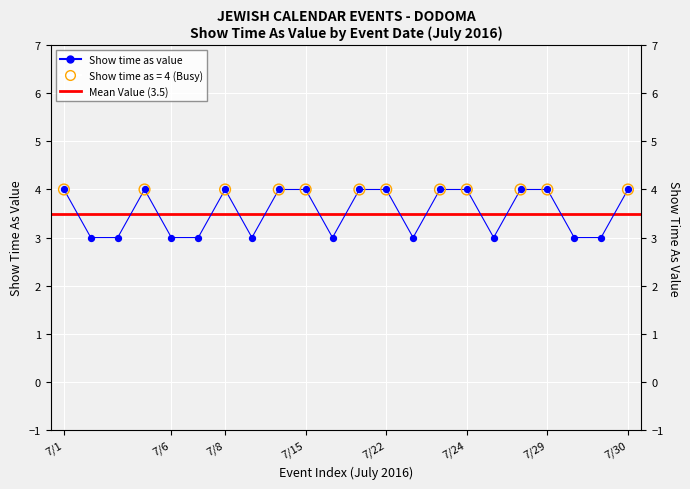

Between 7/30/2016 and 7/6/2016, which is larger?

7/30/2016